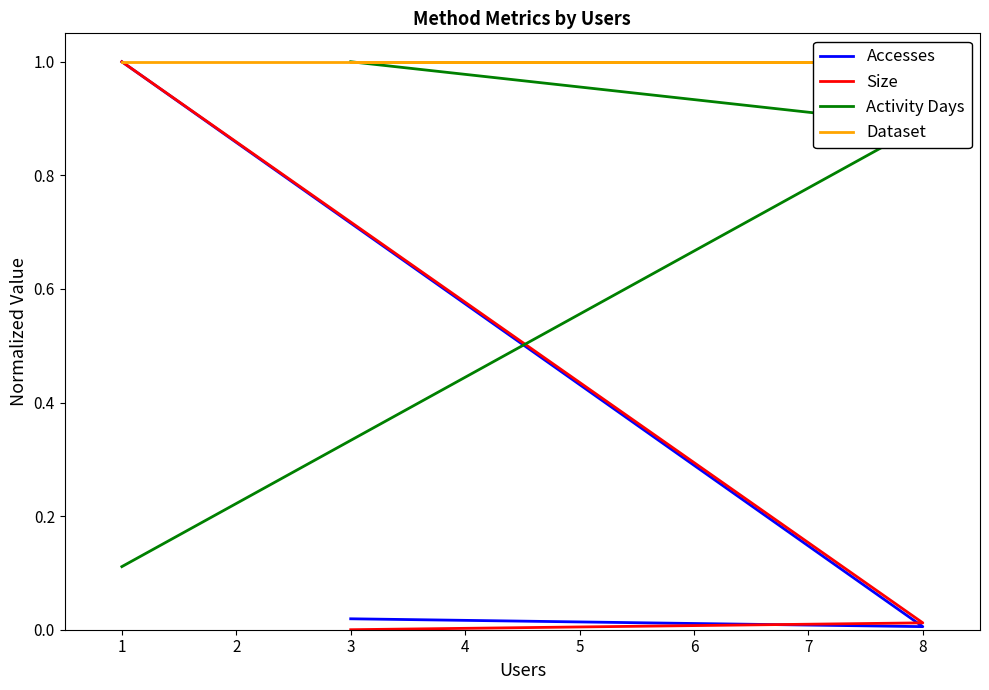

Does the chart have visible grid lines?

No